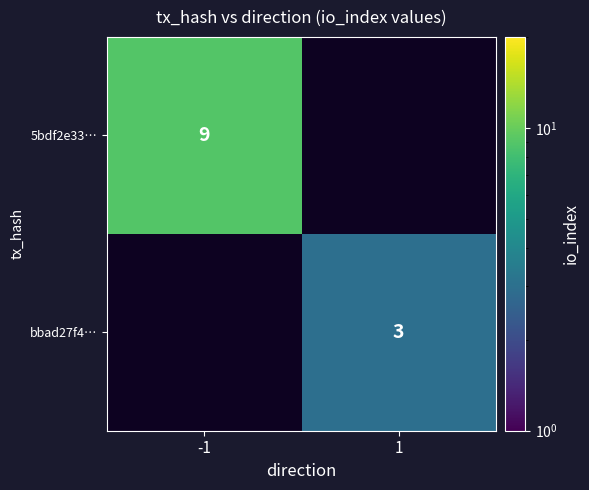

What is the smallest value displayed?

3.0